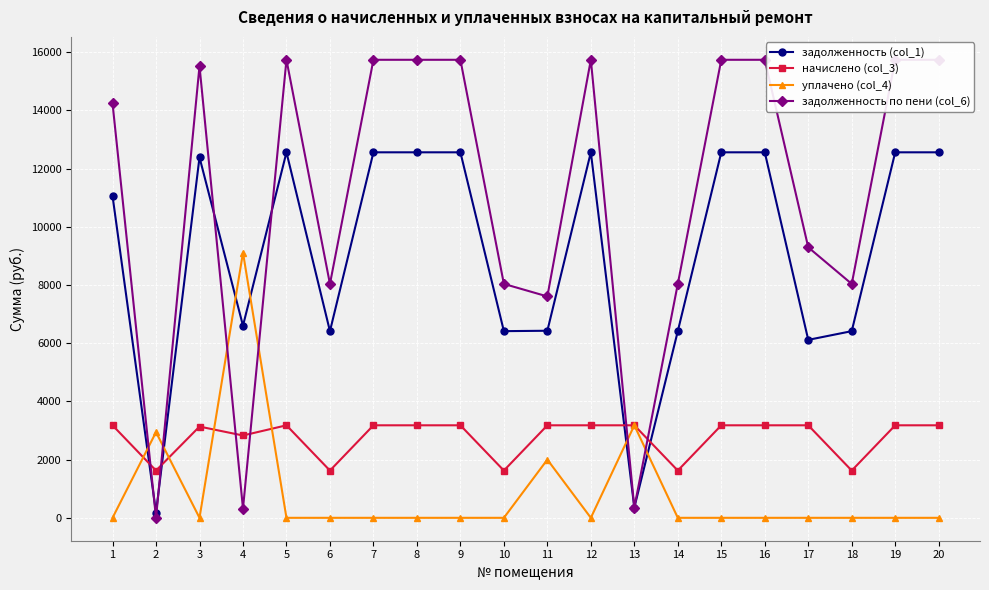

What are all the series names shown in the legend?

задолженность (col_1), начислено (col_3), уплачено (col_4), задолженность по пени (col_6)